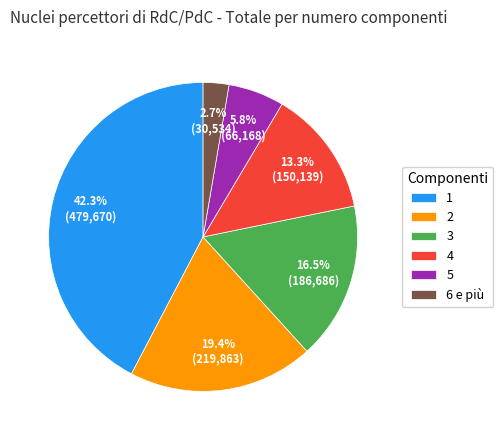

True or false: 5 accounts for 12% of the total.

False